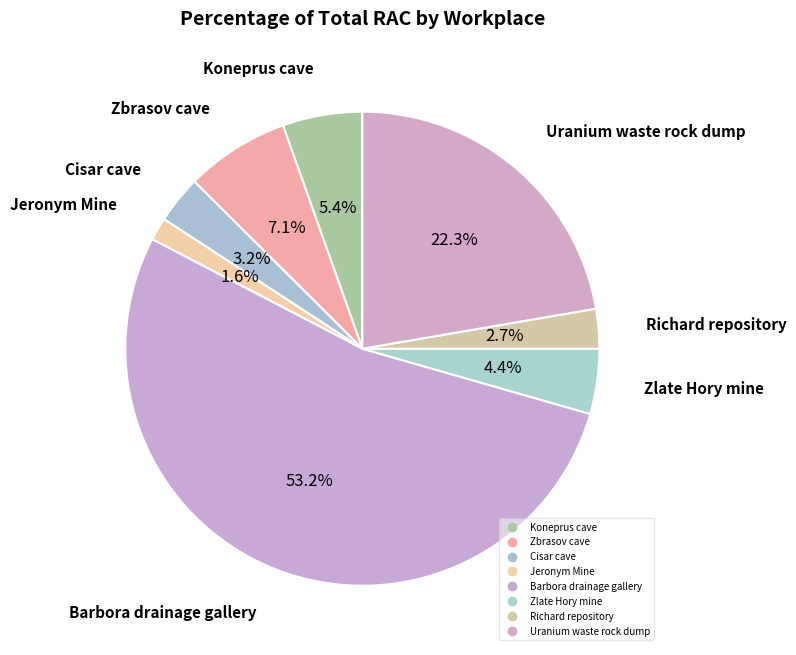

To the nearest percent, what percentage of the pie is Barbora drainage gallery?

53%